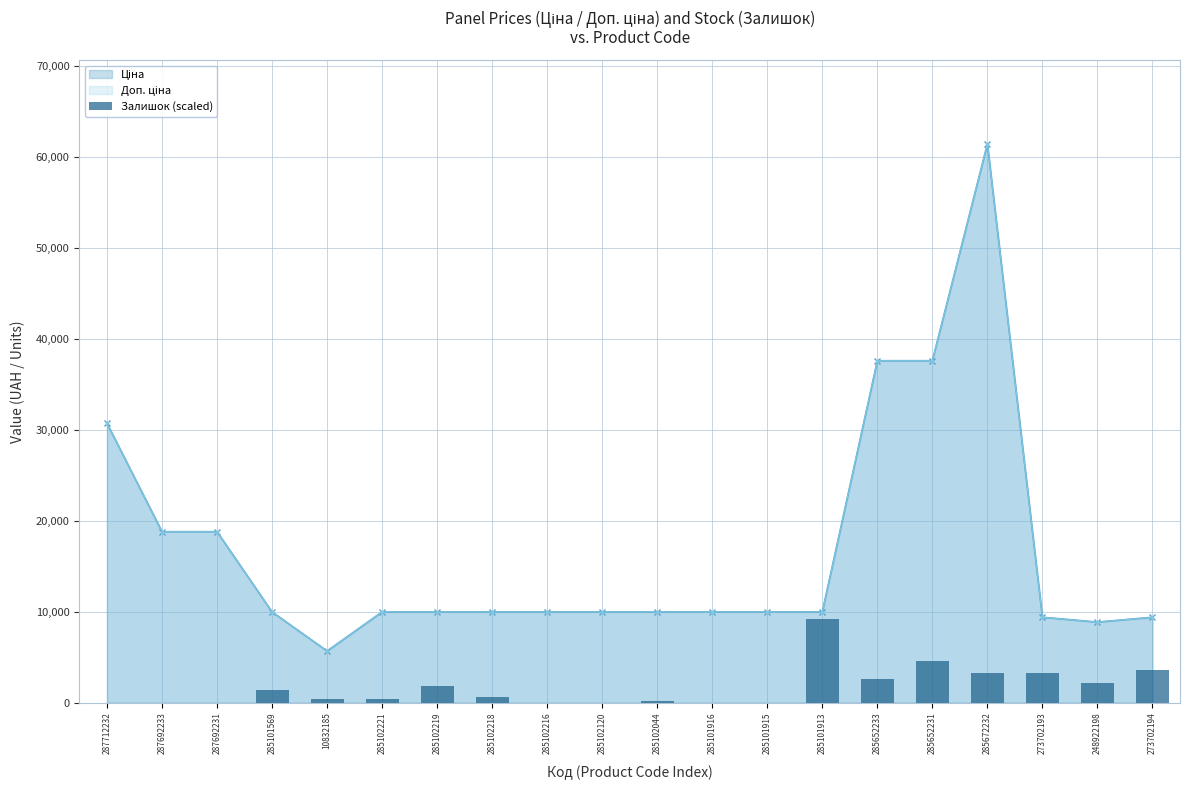

Where does the data first go above 600?

285101569